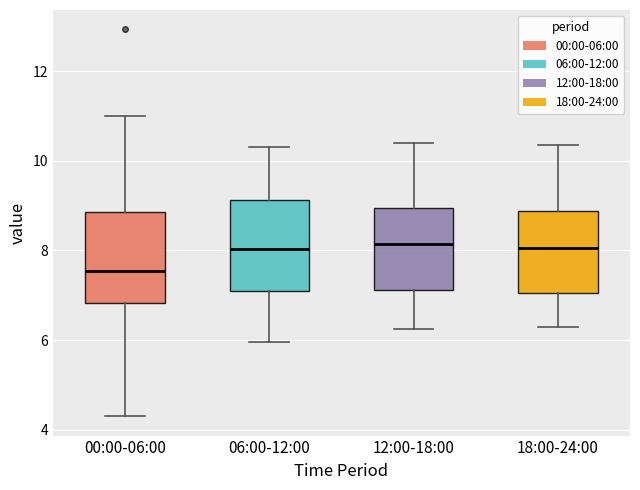

Reading left to right, transcribe this box plot: for each box, give where its median line is, the range the box spans, and where its two whiskers end, as read against the y-axis. The values are not printed on the chart, so give them approximately, as read against the axis.

00:00-06:00: median 7.6, box 6.8 to 8.8, whiskers 4.4 to 11.0
06:00-12:00: median 8.0, box 7.2 to 9.2, whiskers 6.0 to 10.4
12:00-18:00: median 8.2, box 7.2 to 9.0, whiskers 6.2 to 10.4
18:00-24:00: median 8.0, box 7.0 to 8.8, whiskers 6.4 to 10.4